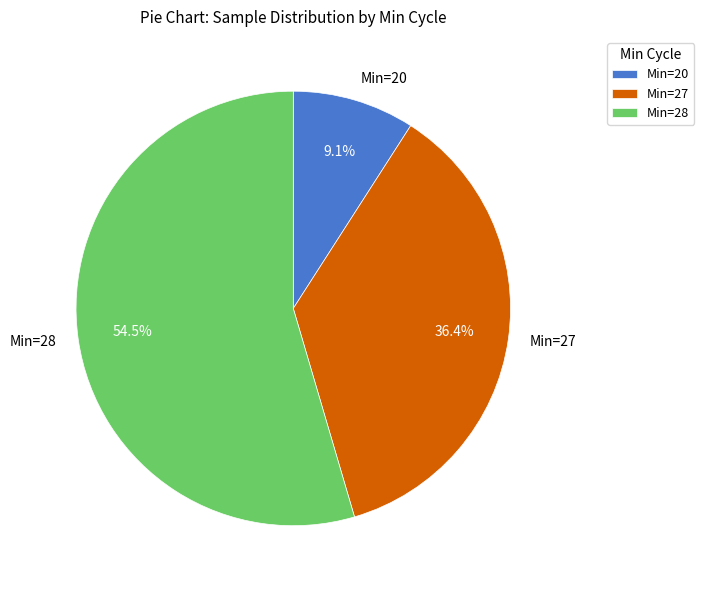

Which category has the smallest portion of the pie?

Min=20